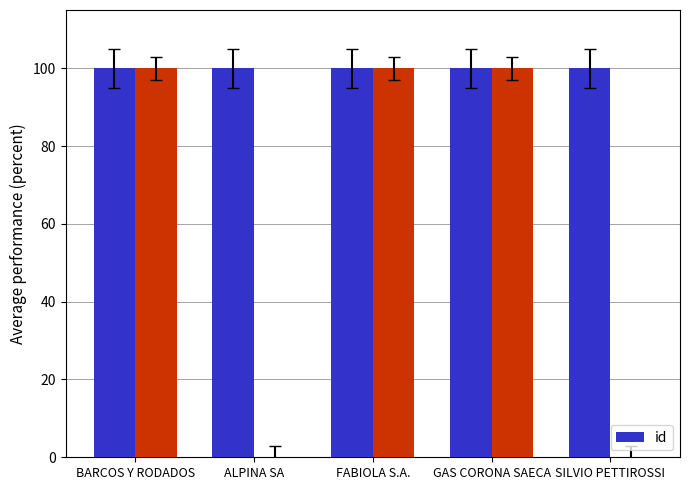

Where is the data nearest to the value 99?

SILVIO PETTIROSSI